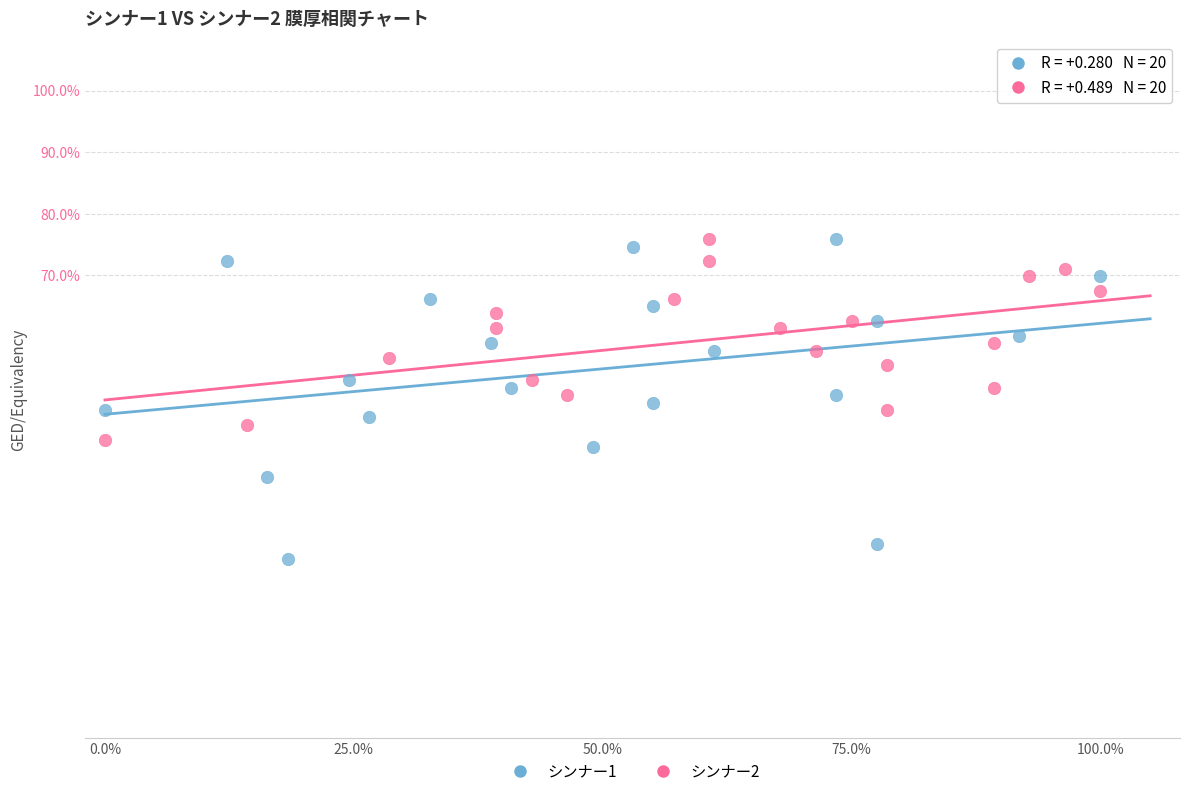

Which series has the largest Y range (max minus min)?

シンナー1